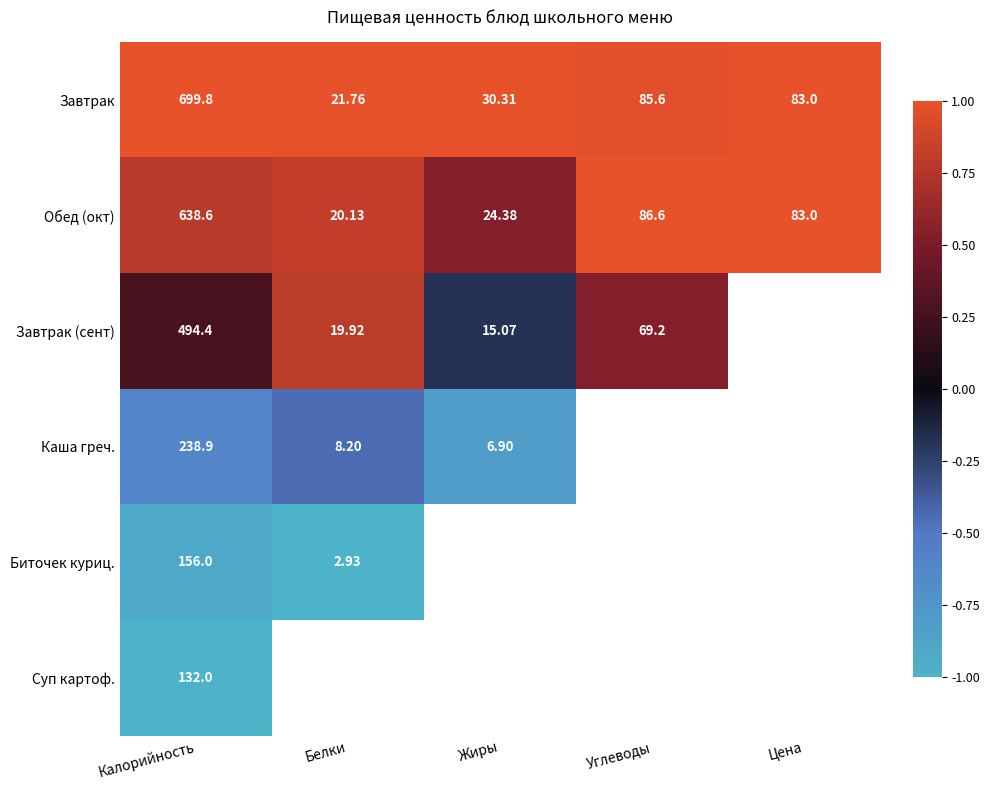

List the labels in order of Завтрак value, smallest first.

Белки, Жиры, Цена, Углеводы, Калорийность